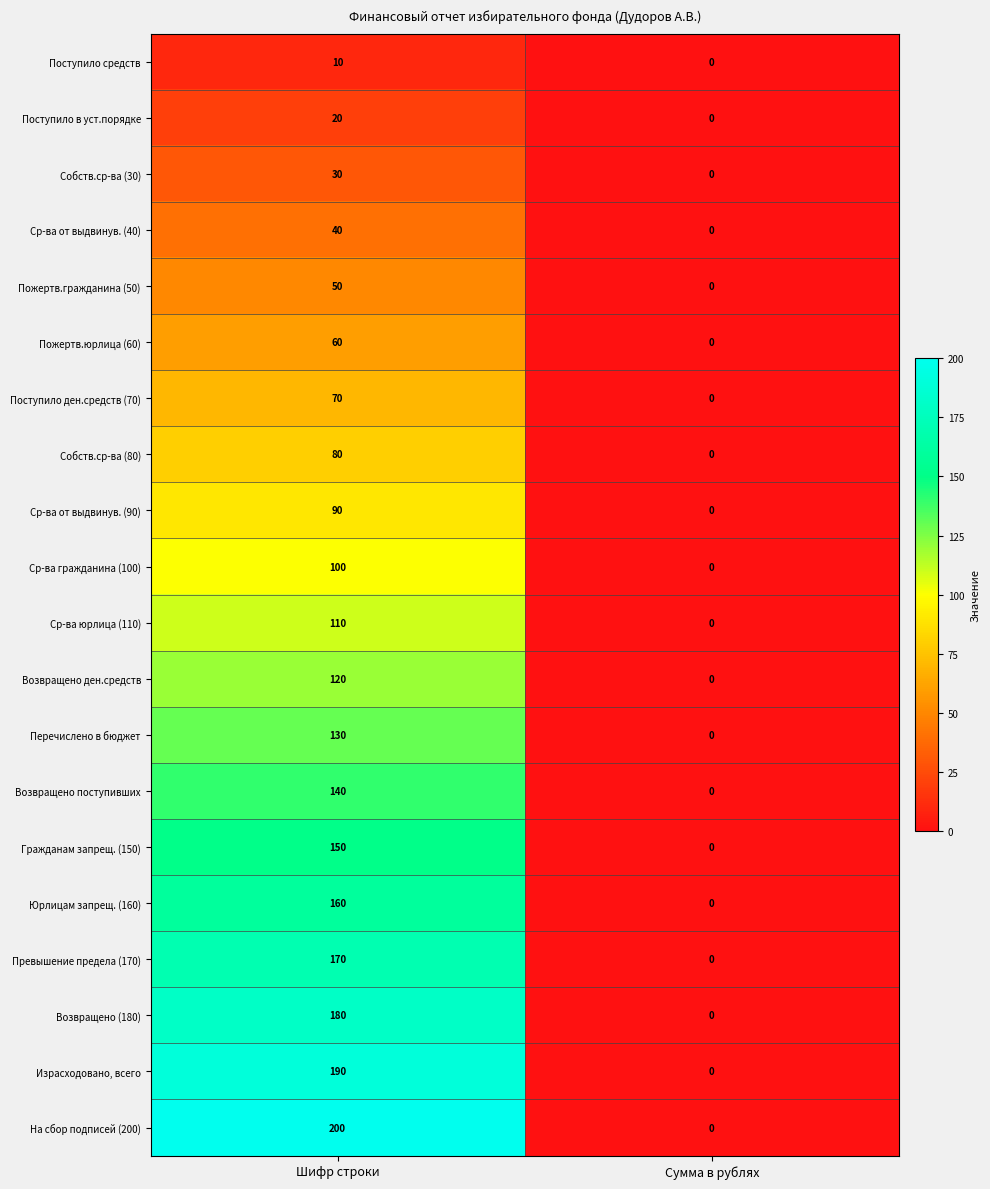

How many series are shown in this chart?

20